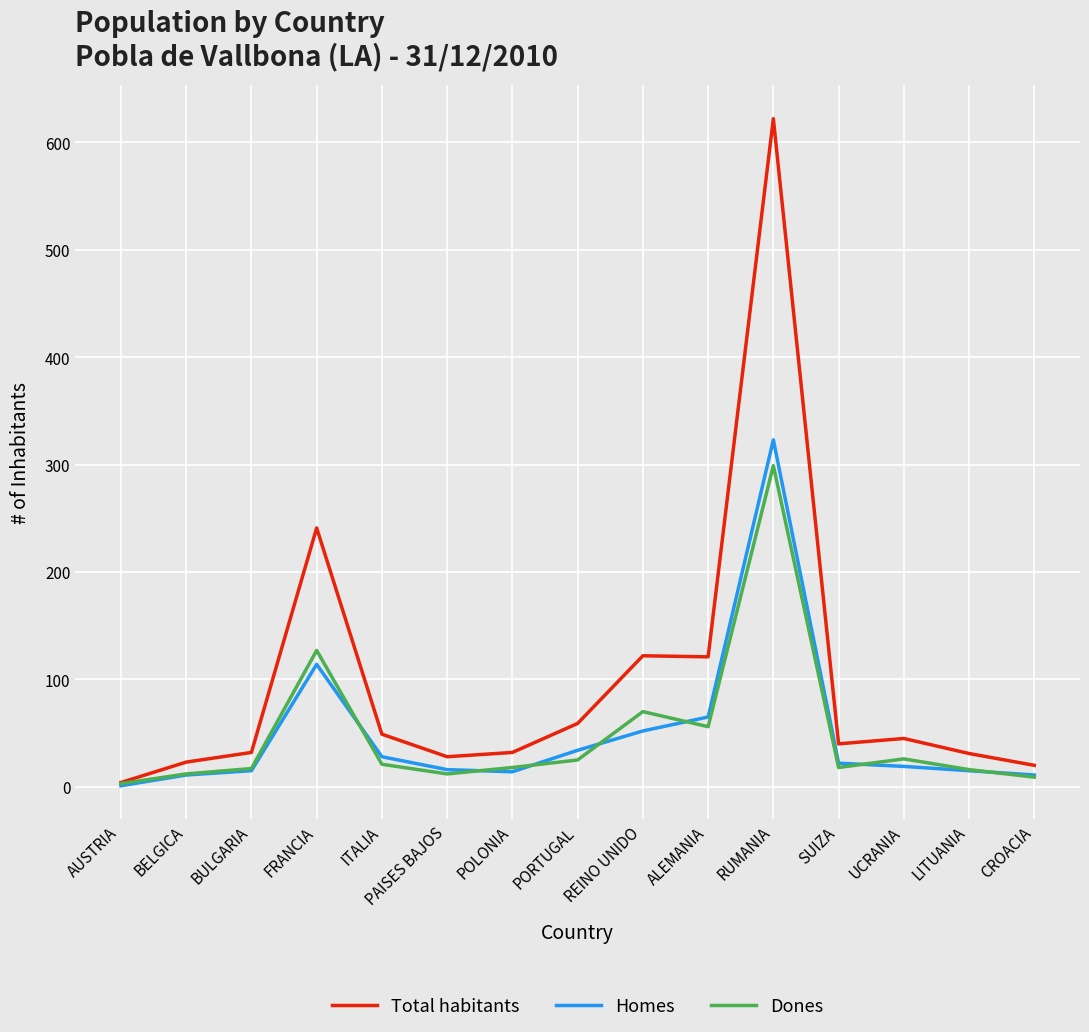

Read the Total habitants value at RUMANIA, to the nearest 50.

600